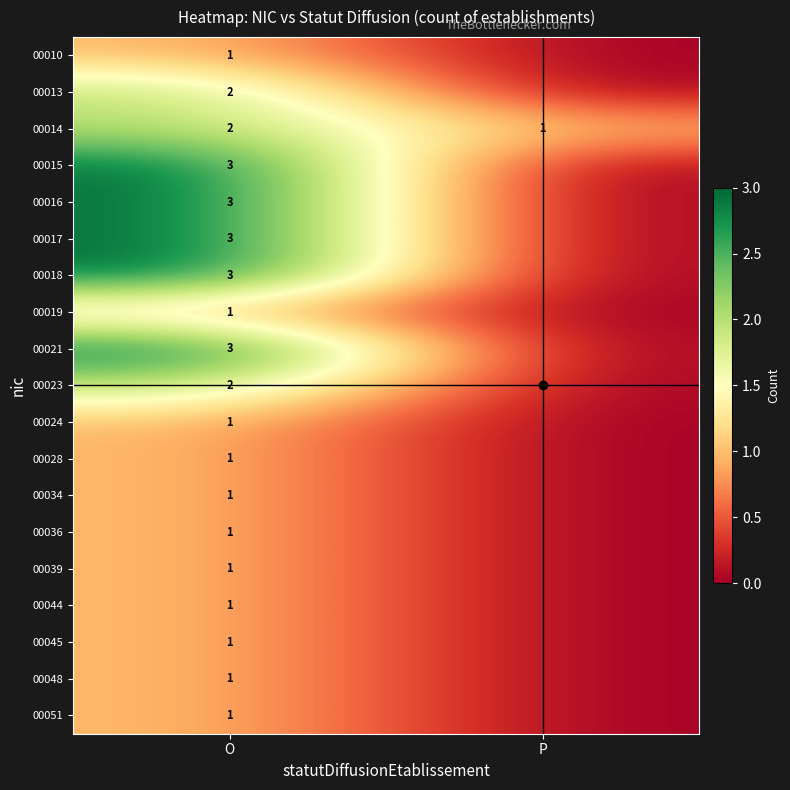

The value of 00016 at O is 5. True or false?

False